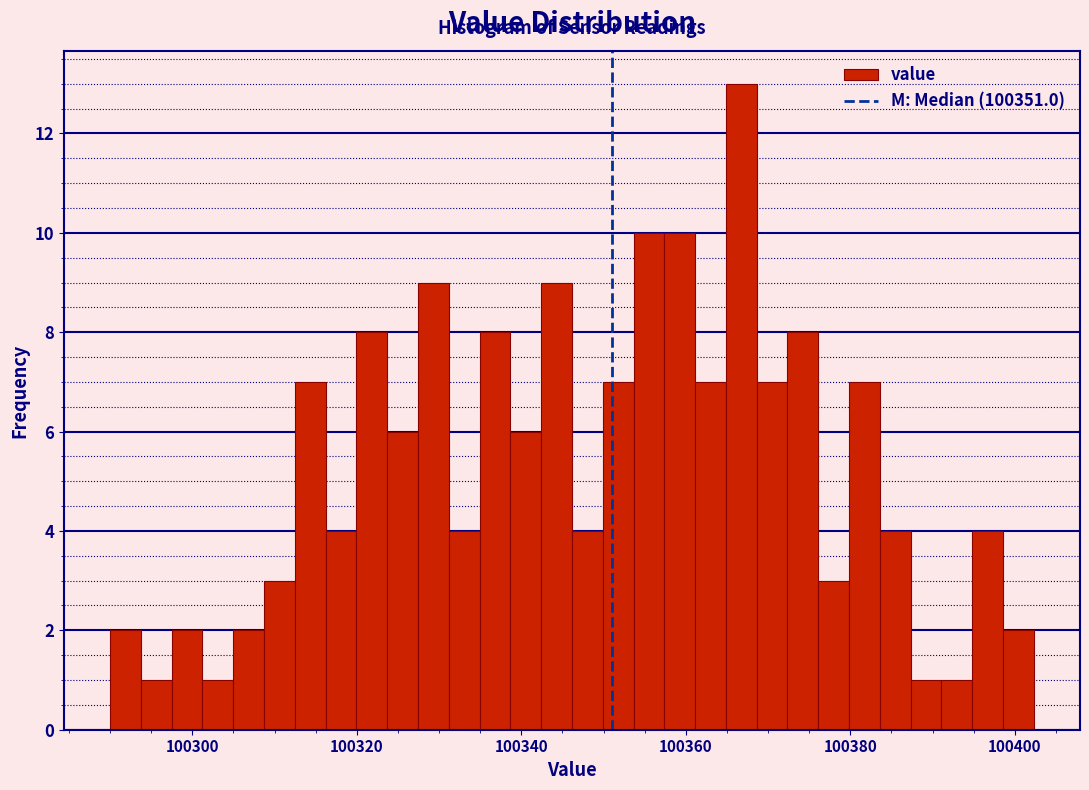

Read against the x-axis, roughly where is the centre of the tallest bar?

100366